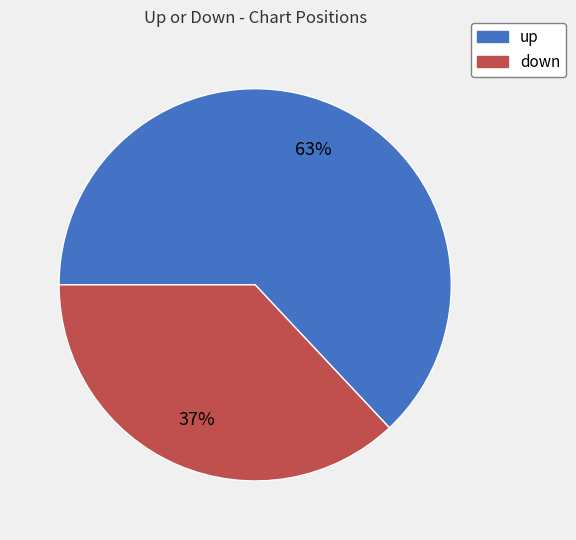

Between down and up, which is larger?

up